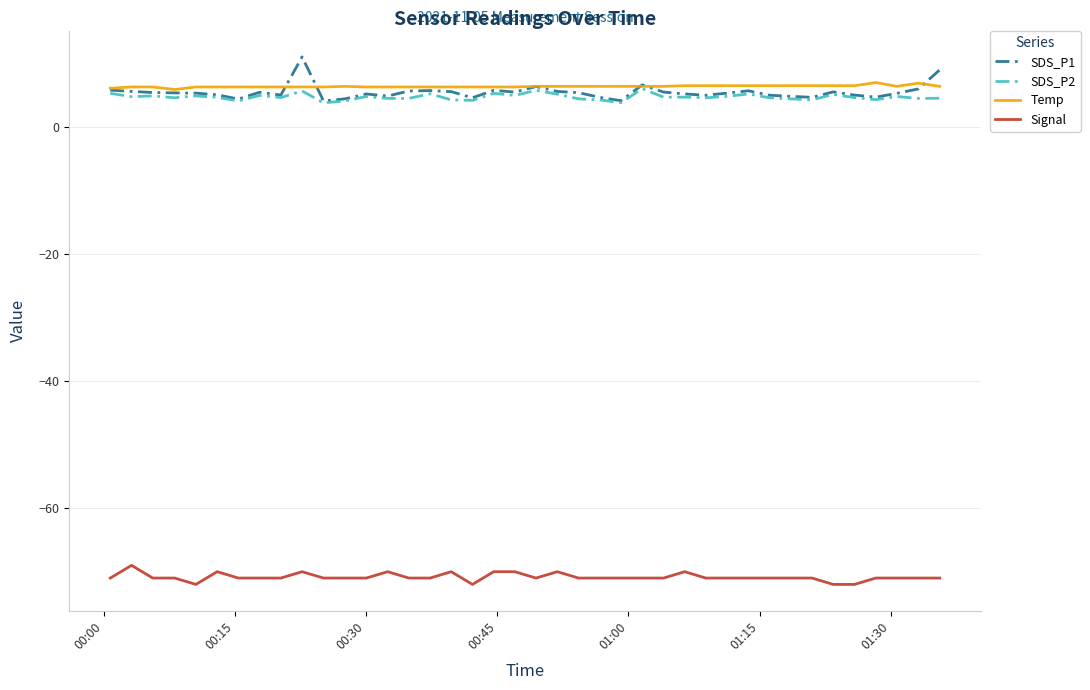

Which series has the widest spread of values?

SDS_P1